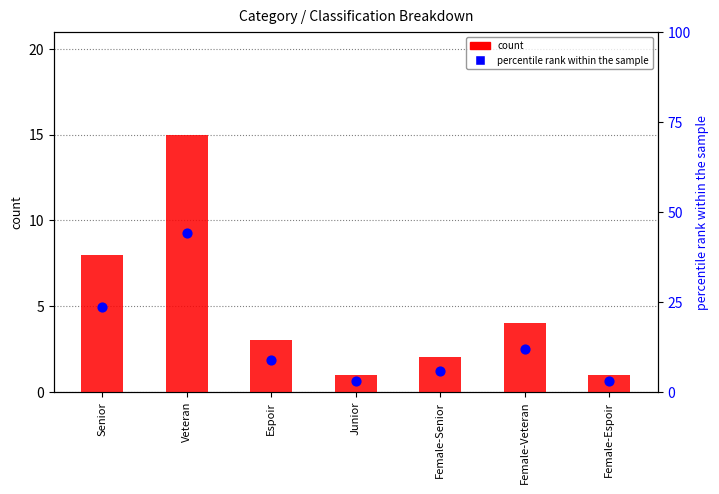

Which series reaches the maximum Y coordinate?

percentile rank within the sample